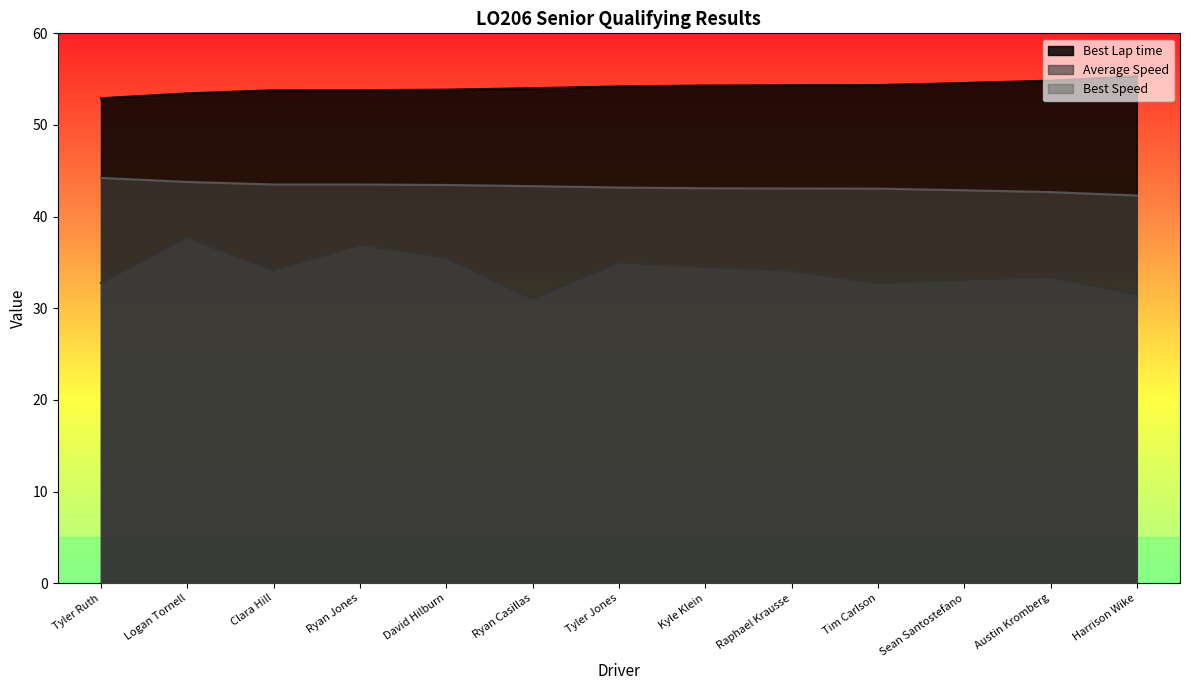

What is the maximum value for Average Speed?

37.7